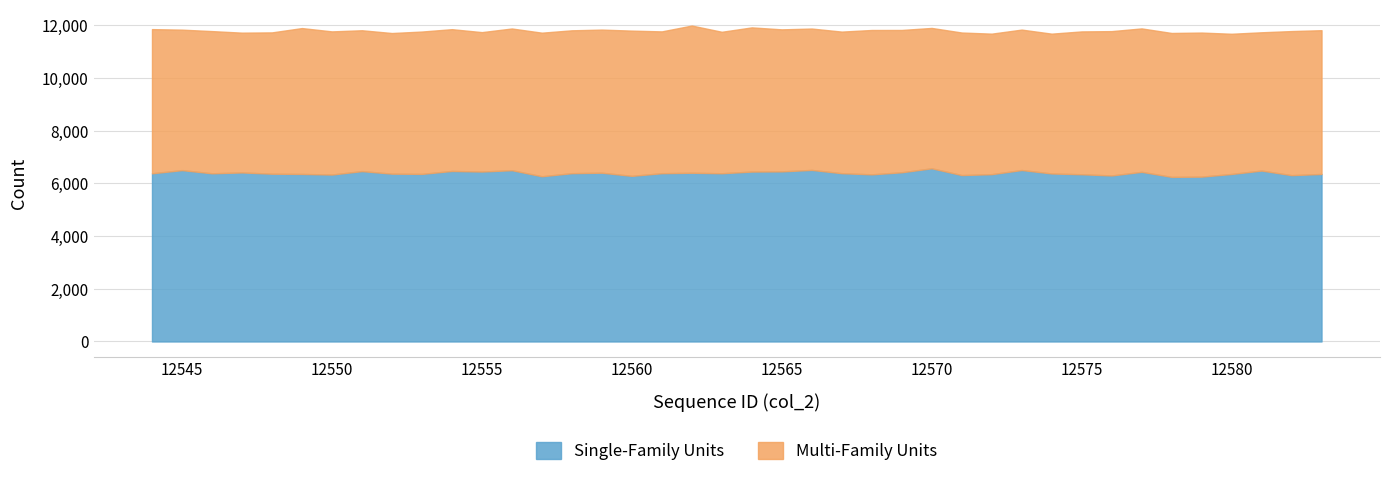

What is the value of the Multi-Family Units point at the 31st from the left?

5307